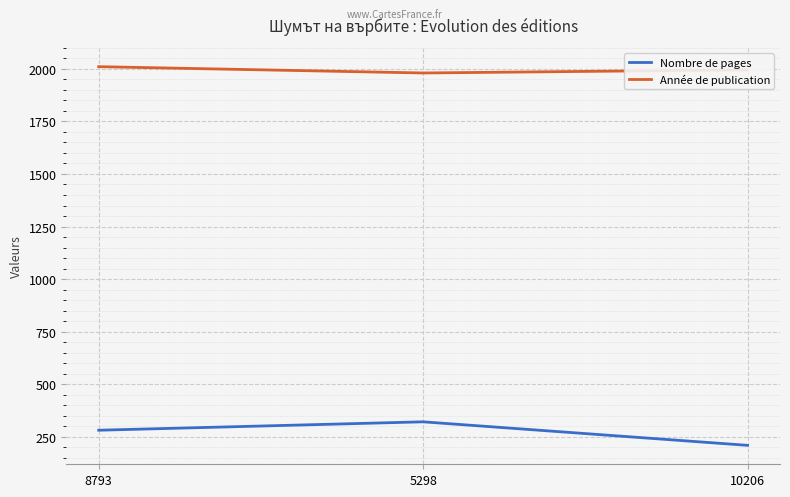

What is the difference between the Nombre de pages values at 8793 and 5298?

40